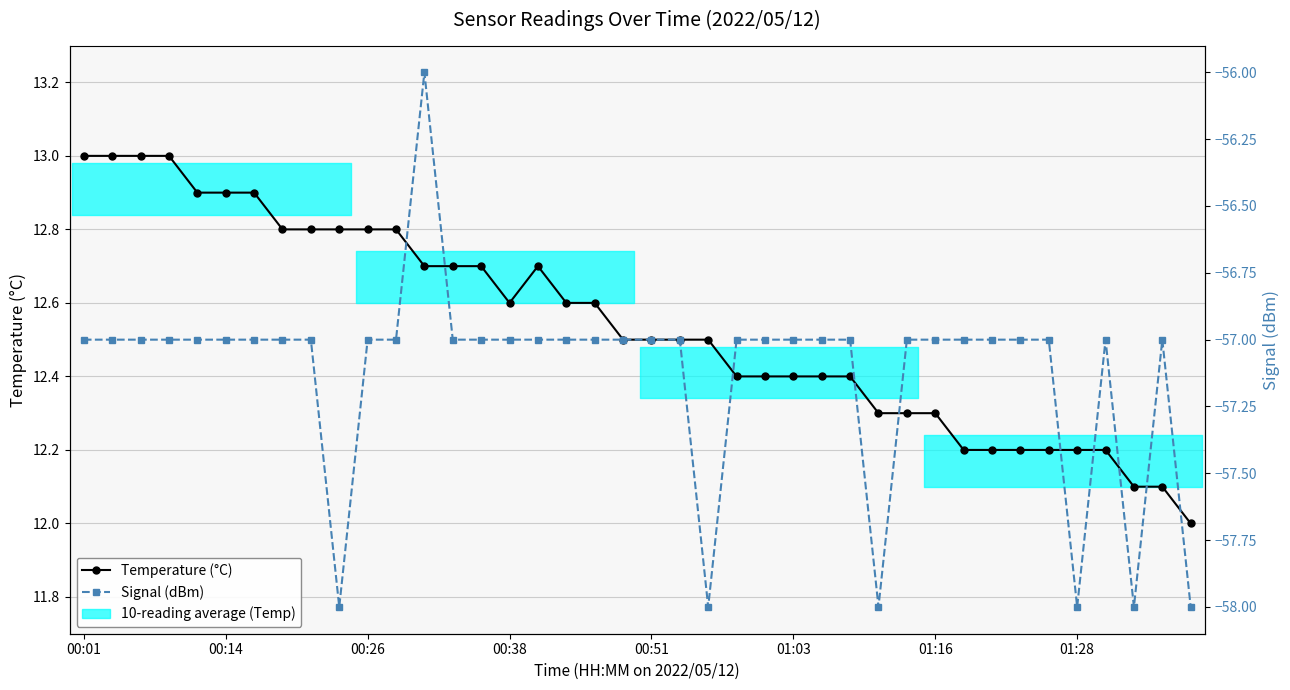

List the labels in order of Signal (dBm) value, smallest first.

9, 22, 28, 35, 37, 39, 00:01, 00:14, 00:26, 00:38, 00:51, 01:03, 01:16, 01:28, 8, 10, 11, 13, 14, 15, 16, 17, 18, 19, 20, 21, 23, 24, 25, 26, 27, 29, 30, 31, 32, 33, 34, 36, 38, 12